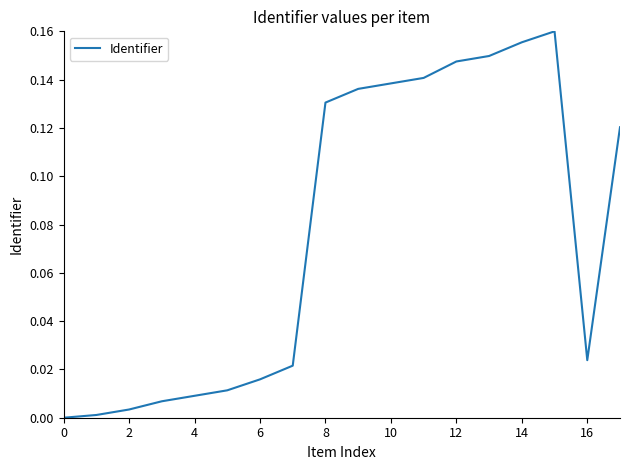

How many lines are shown in the chart?

1